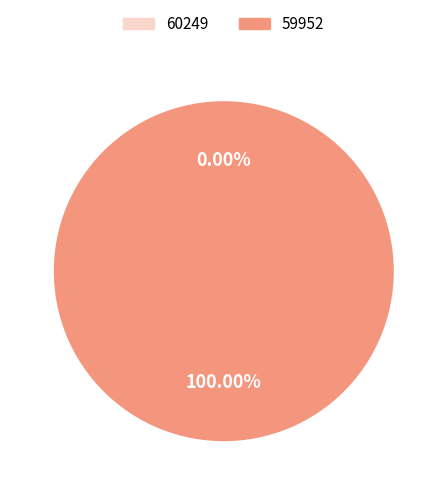

How much of the chart is everything except 60249?

100.0%